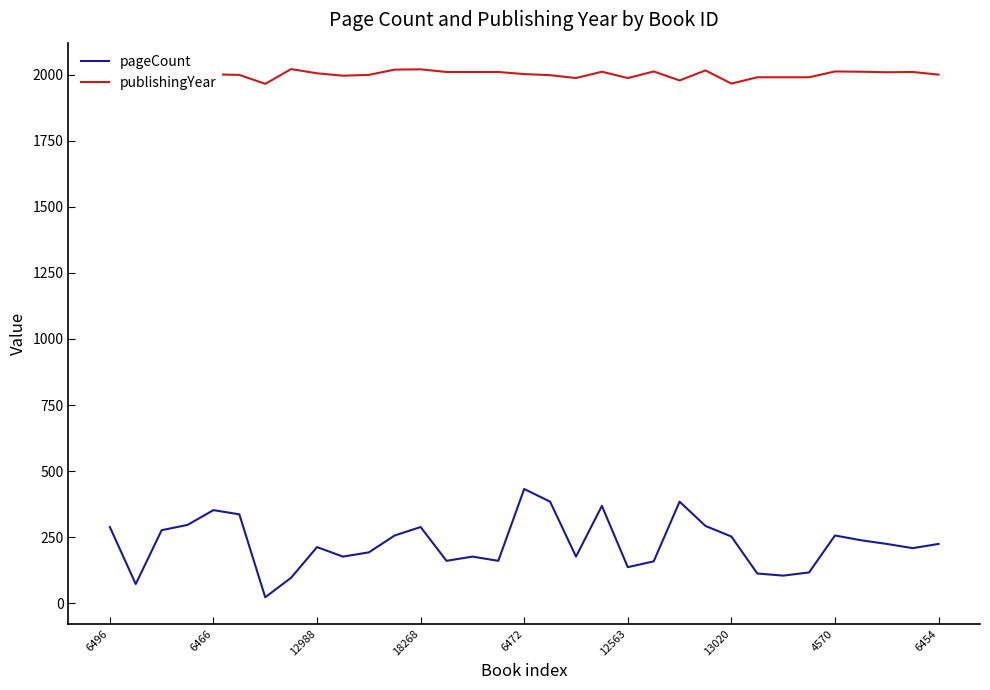

Rank the series by their average value, from highest to lowest.

publishingYear, pageCount